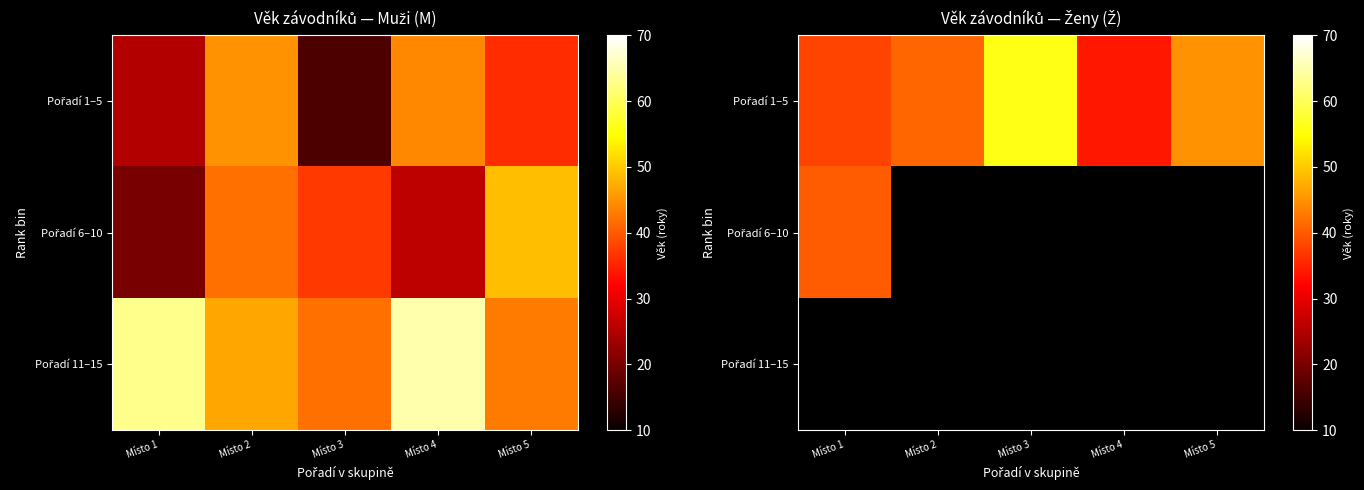

Which series has the largest range (max minus min)?

Pořadí 1–5